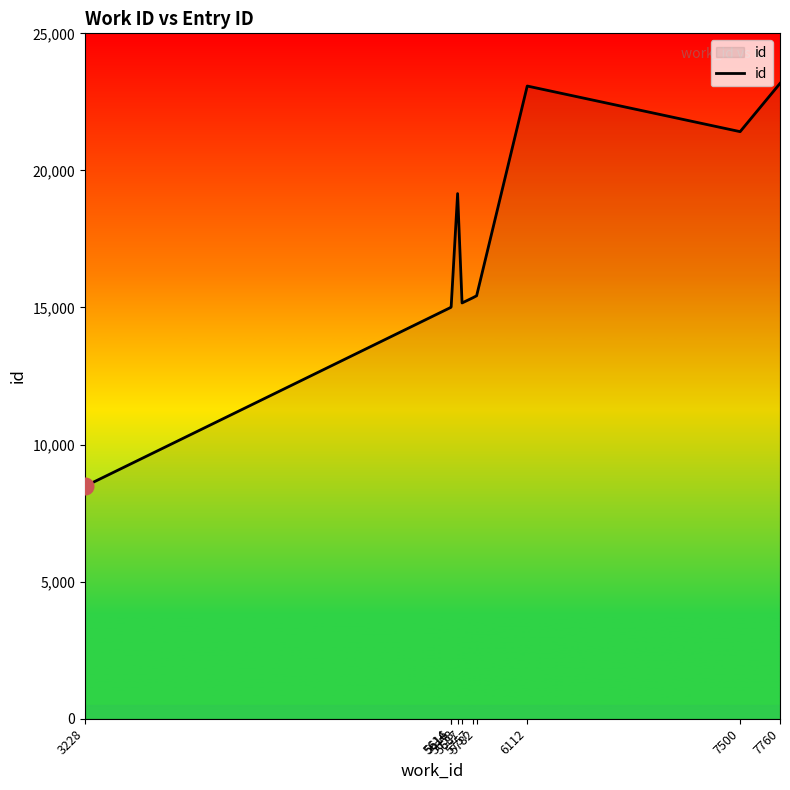

What is the maximum value shown in the chart?

23173